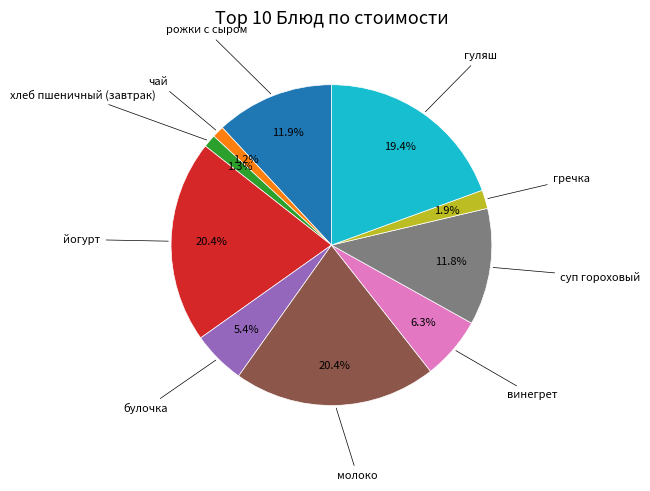

Is there a majority slice in this chart?

No